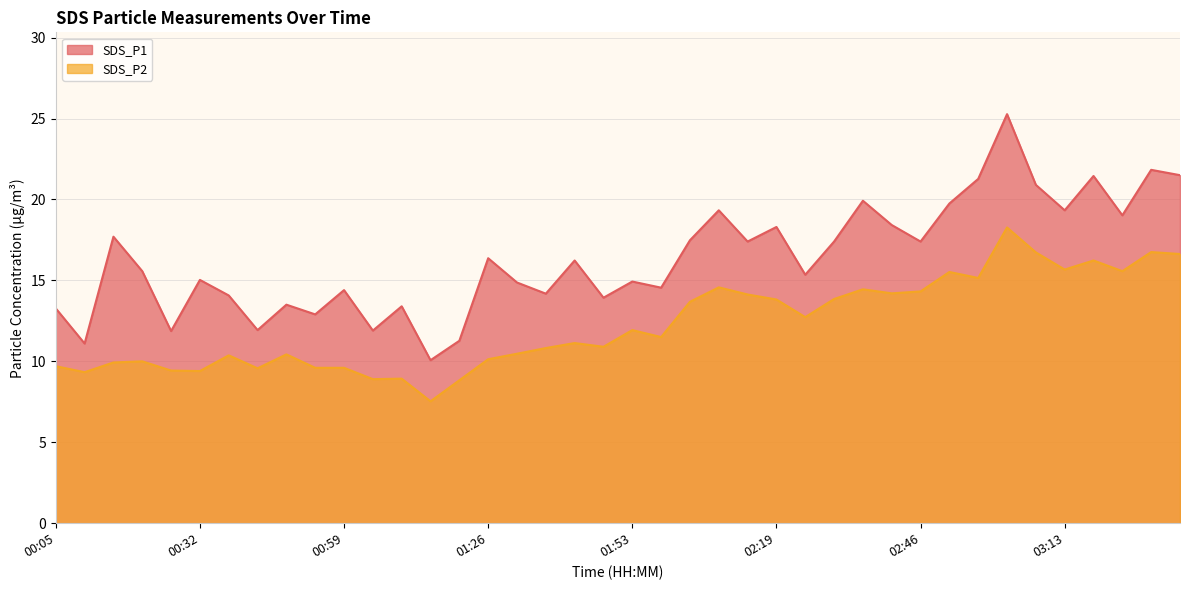

What is the maximum value for SDS_P2?

18.3